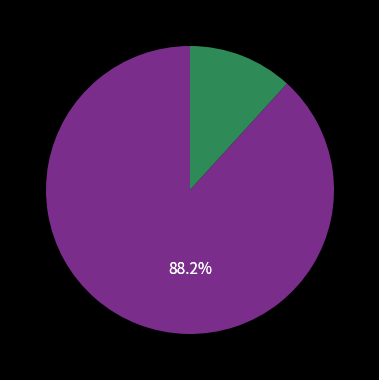

How many slices are in this pie chart?

2